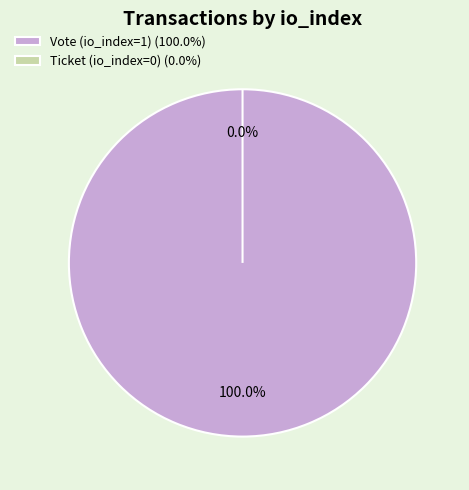

What is the smallest slice in the pie chart?

Ticket (io_index=0)